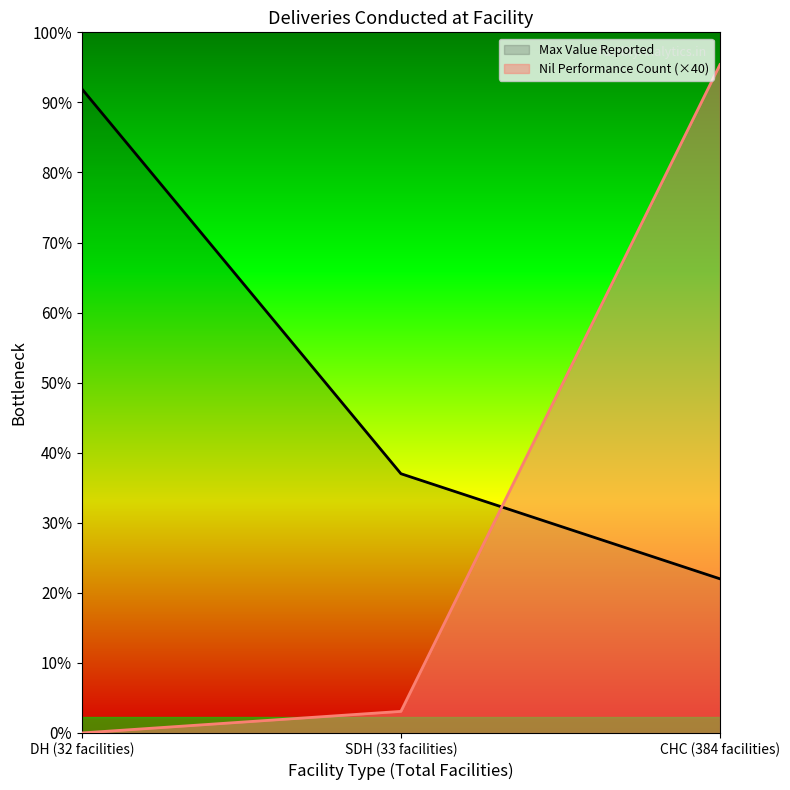

What is the difference between the maximum and minimum values in the Max Value Reported series?

909